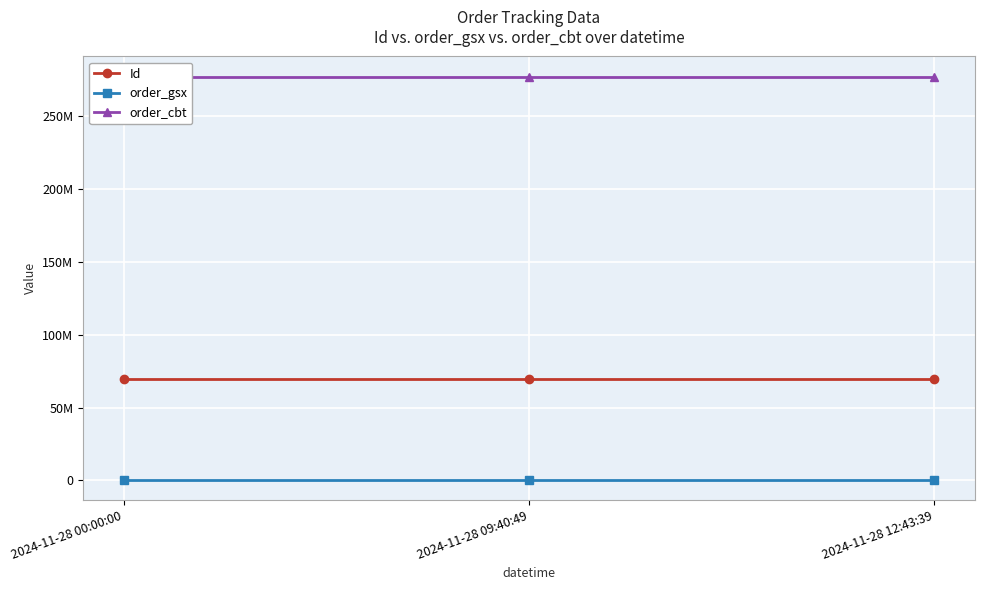

Which series has the largest total across all categories?

order_cbt